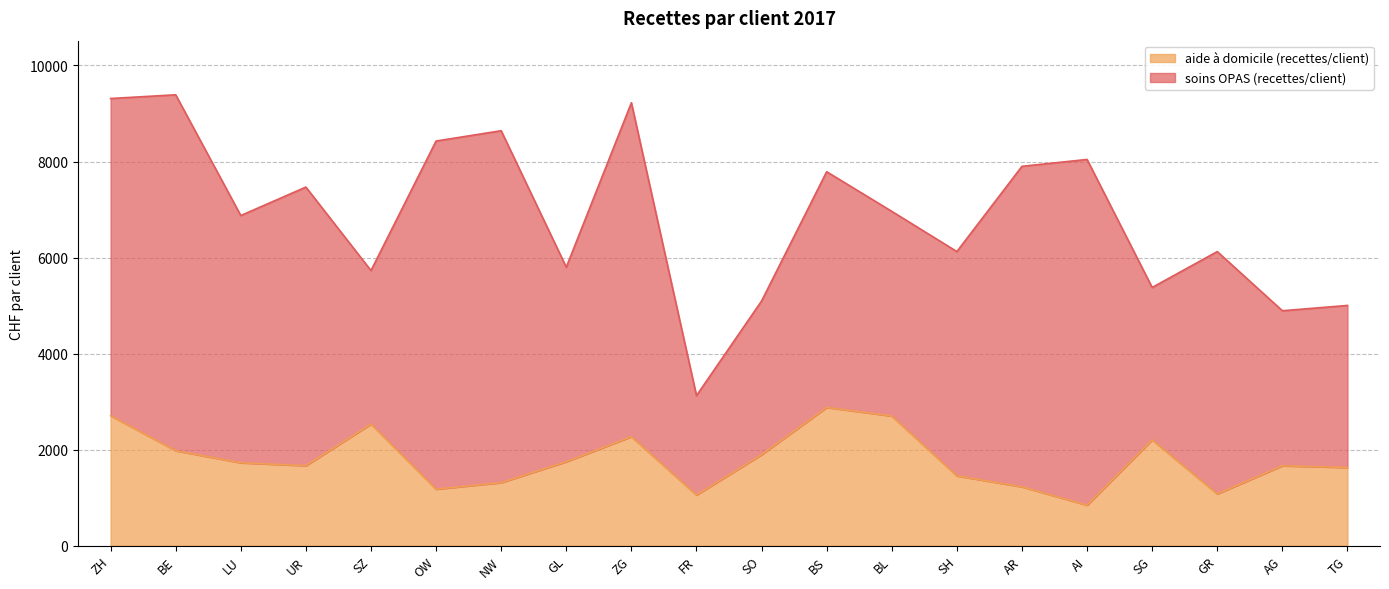

At which label does the data first exceed 1727?

ZH